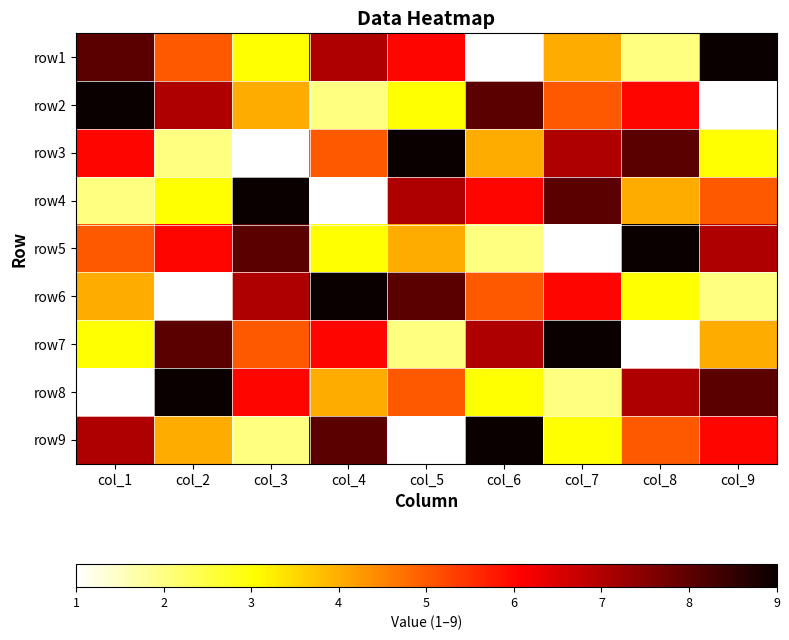

What is the spread (max minus min) of values at col_8?

8